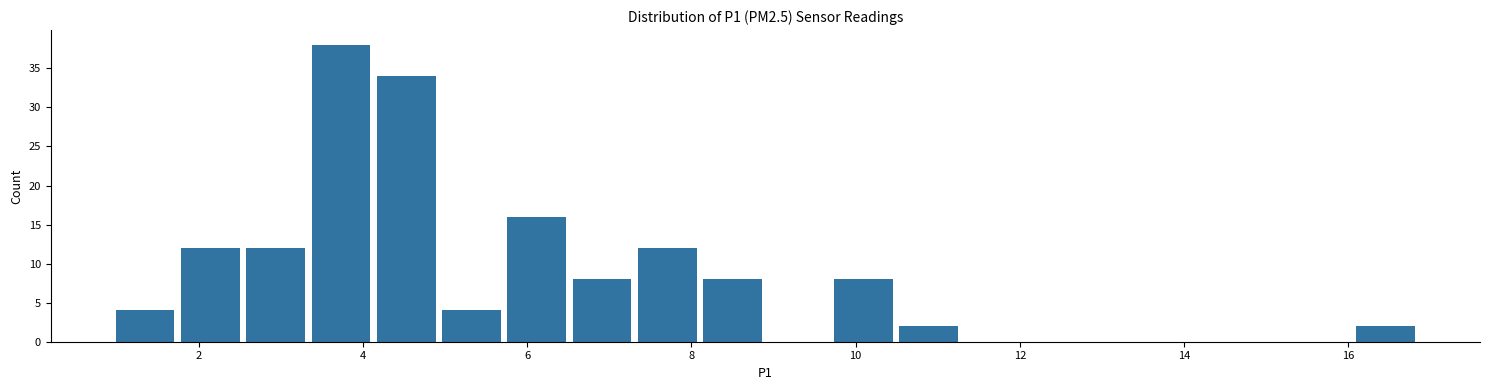

Read against the x-axis, roughly where is the centre of the tallest bar?

3.8